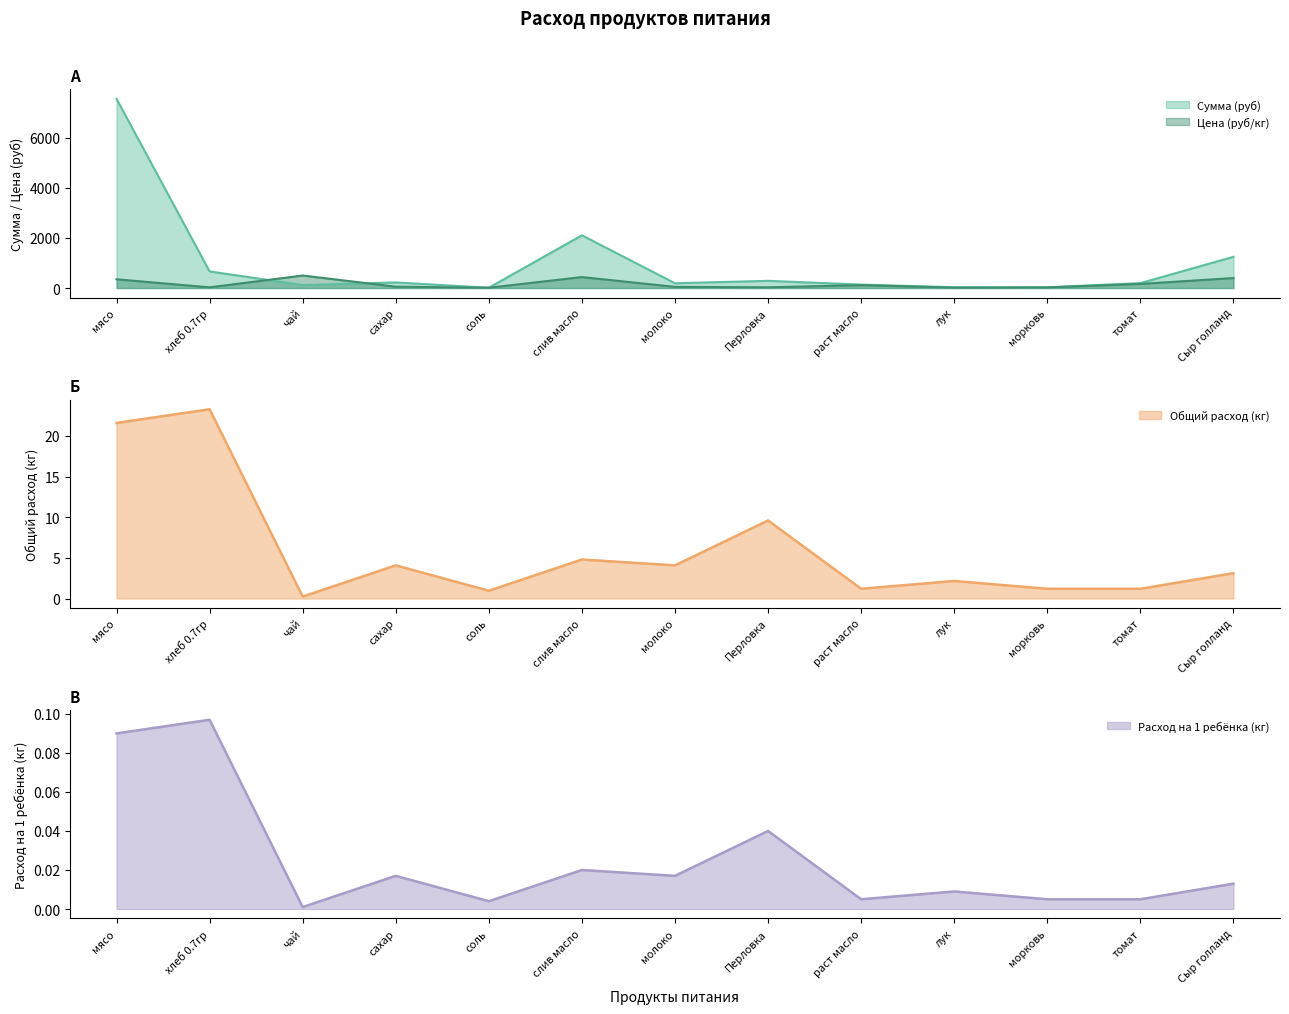

Where does the Цена (руб/кг) series first go above 55?

мясо